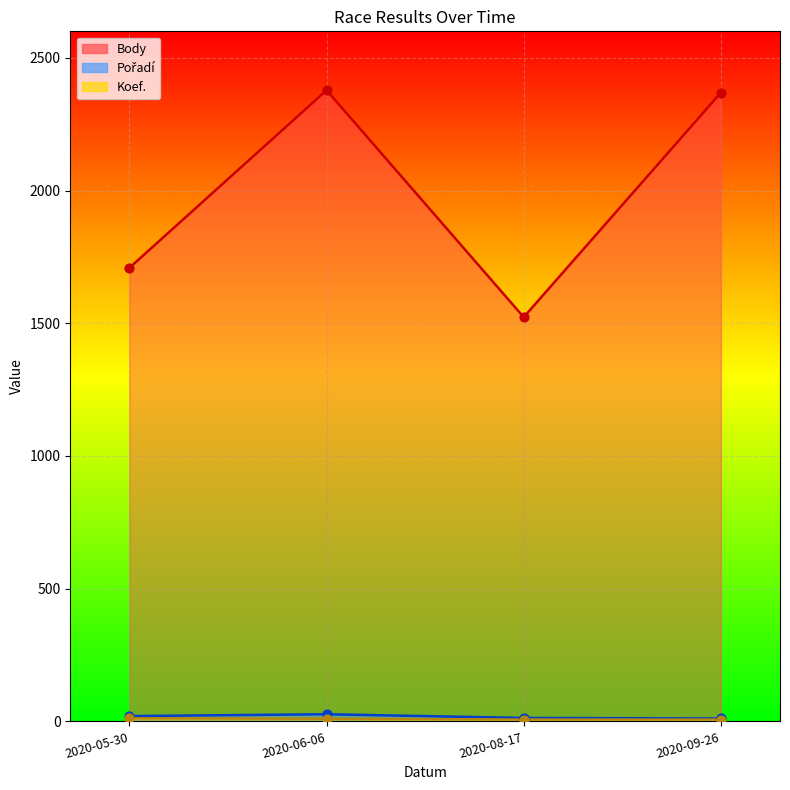

What is the total value across all series at 2020-06-06?

2415